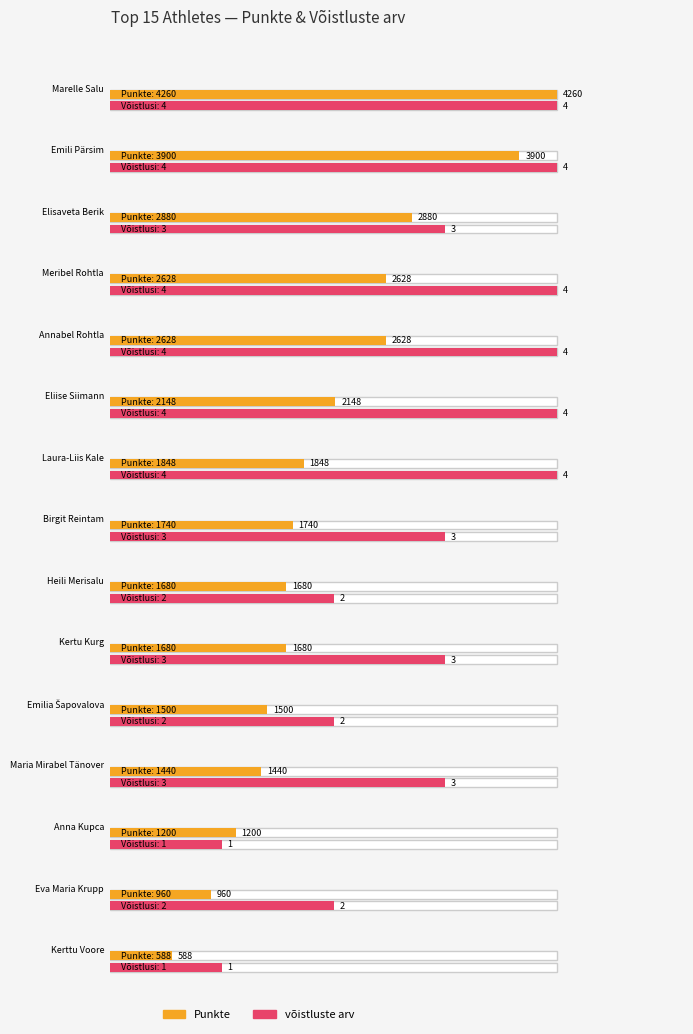

What value does the Punkte series have at Elisaveta Berik?

2880